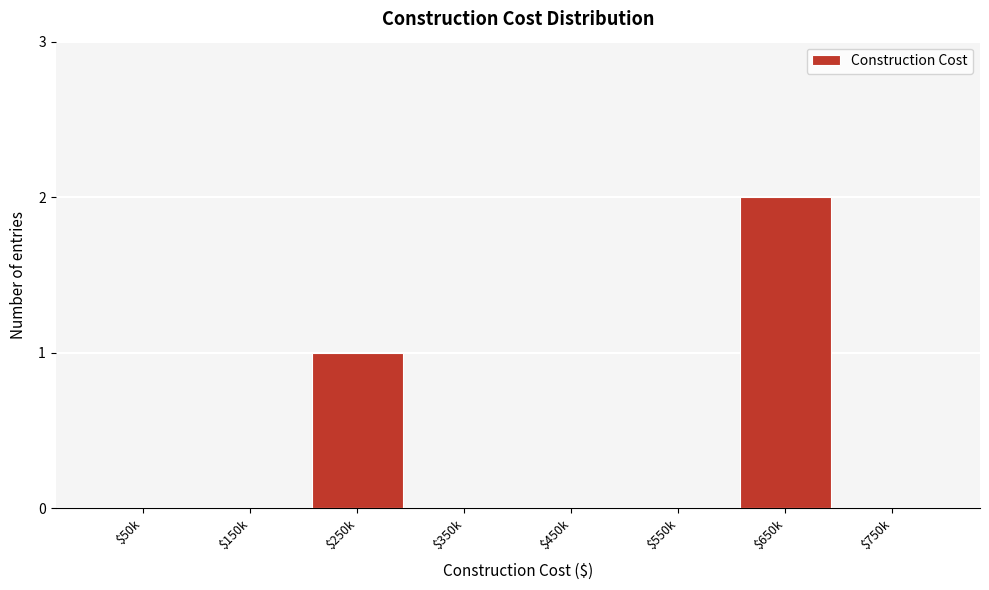

What is the sum of all values?

3